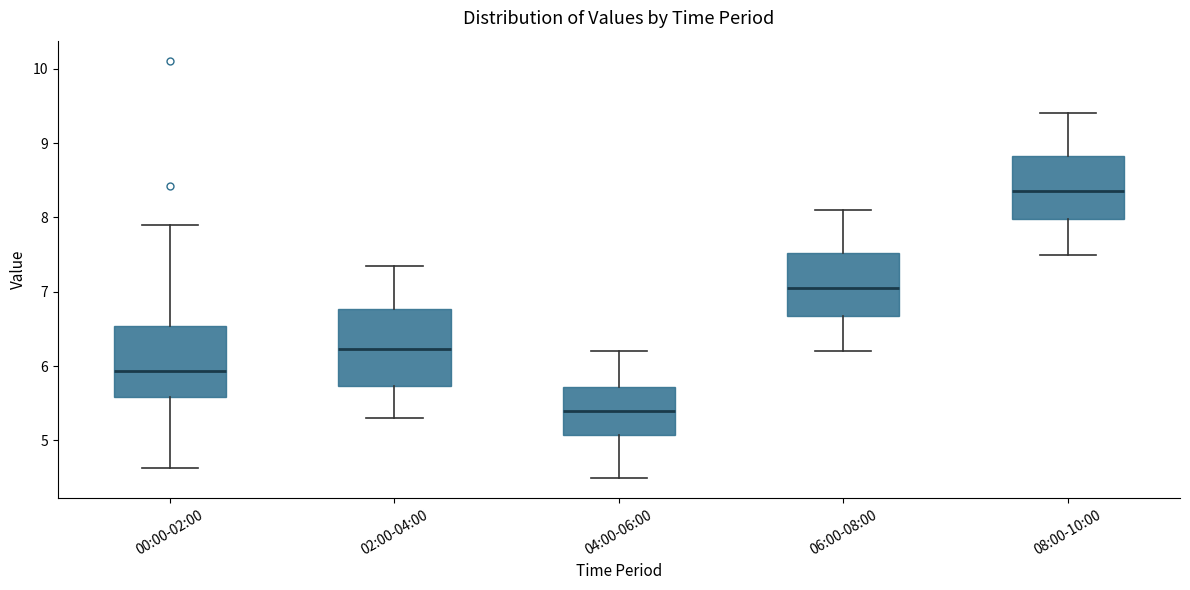

Which box has the lowest median line?

04:00-06:00